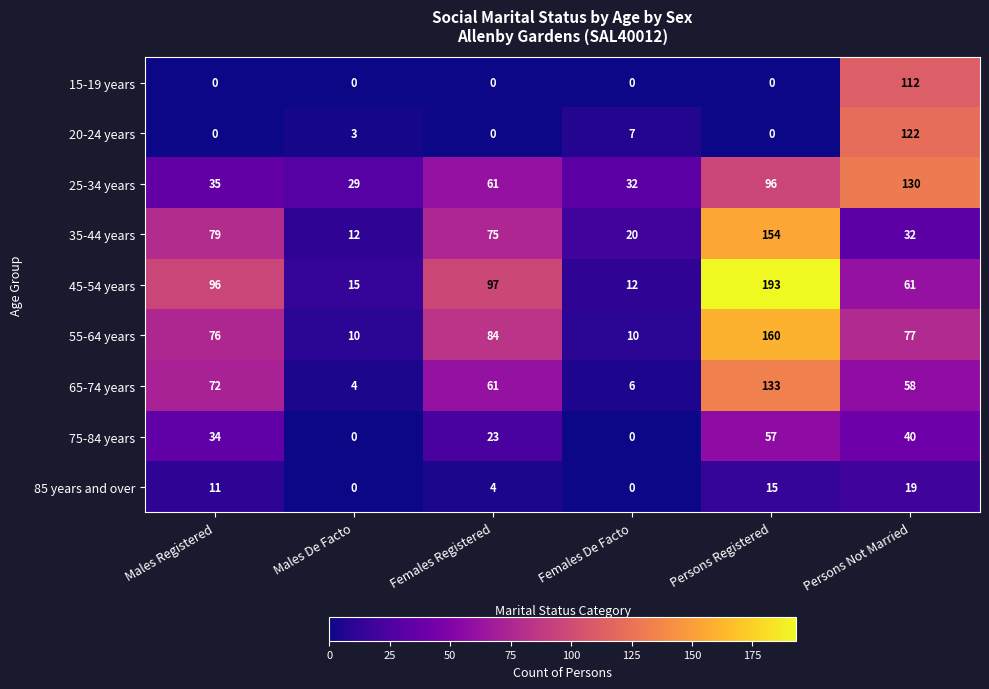

The 55-64 years series shows 106 at Males Registered. True or false?

False